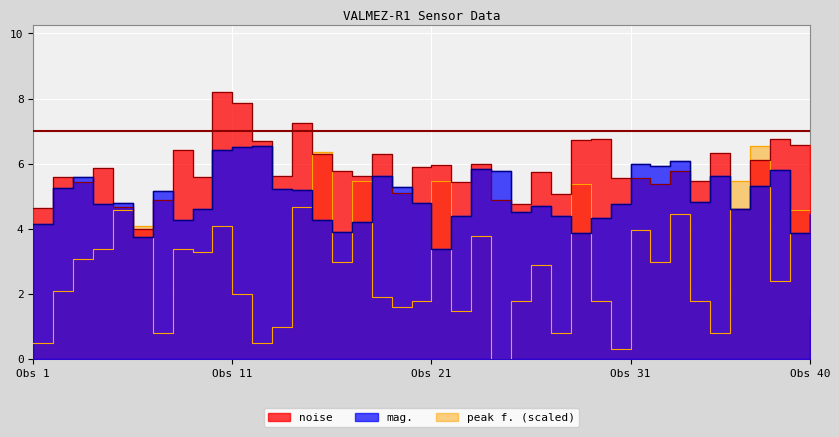

What is the maximum value for peak f.?

6.6